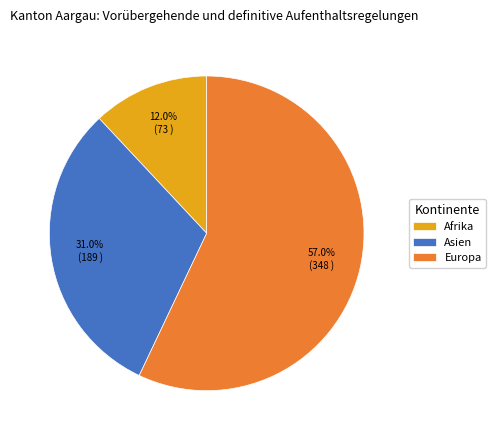

Count the number of slices in the pie.

3